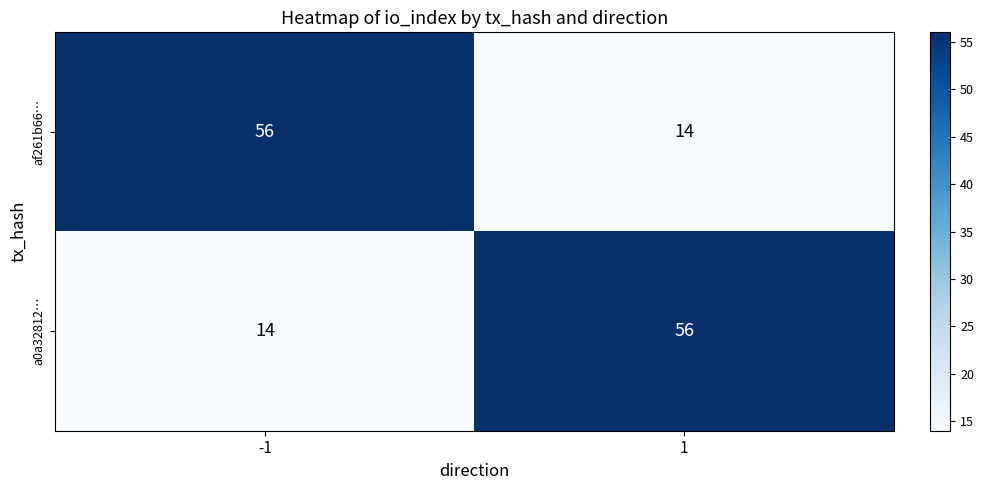

List the labels in order of a0a32812… value, smallest first.

-1, 1